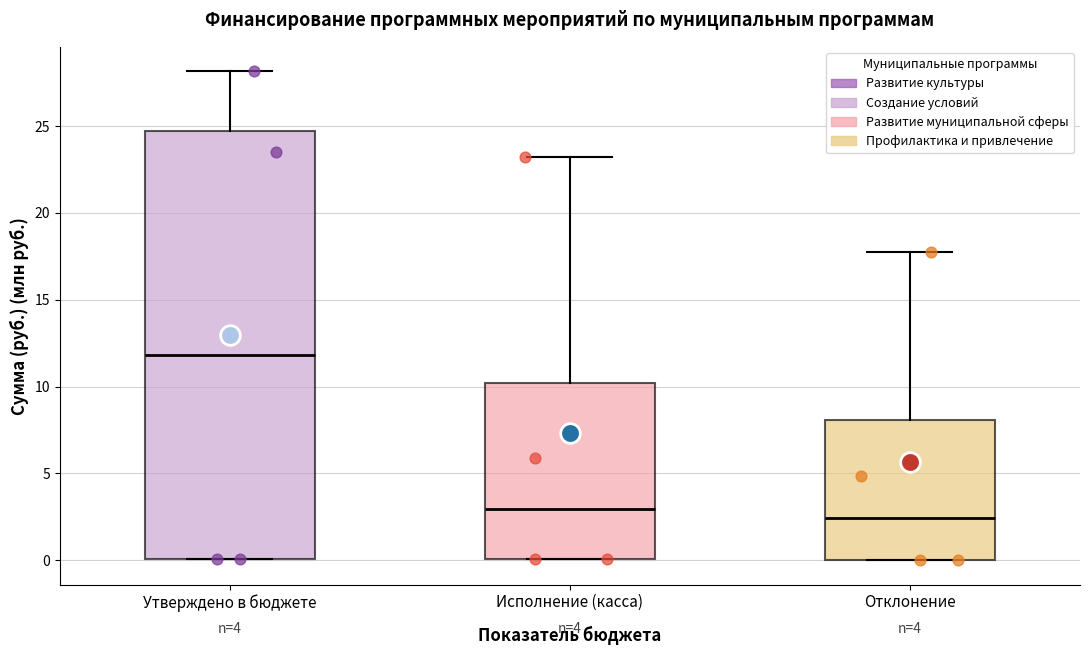

Reading left to right, read every box against the y-axis: the position of its median line, the range the box covers, and the ends of its whiskers. The values are not printed on the chart, so give them approximately, as read against the axis.

Утверждено в бюджете: median 12.0, box 0.0 to 24.5, whiskers 0.0 to 28.0
Исполнение (касса): median 3.0, box 0.0 to 10.0, whiskers 0.0 to 23.0
Отклонение: median 2.5, box 0.0 to 8.0, whiskers 0.0 to 17.5